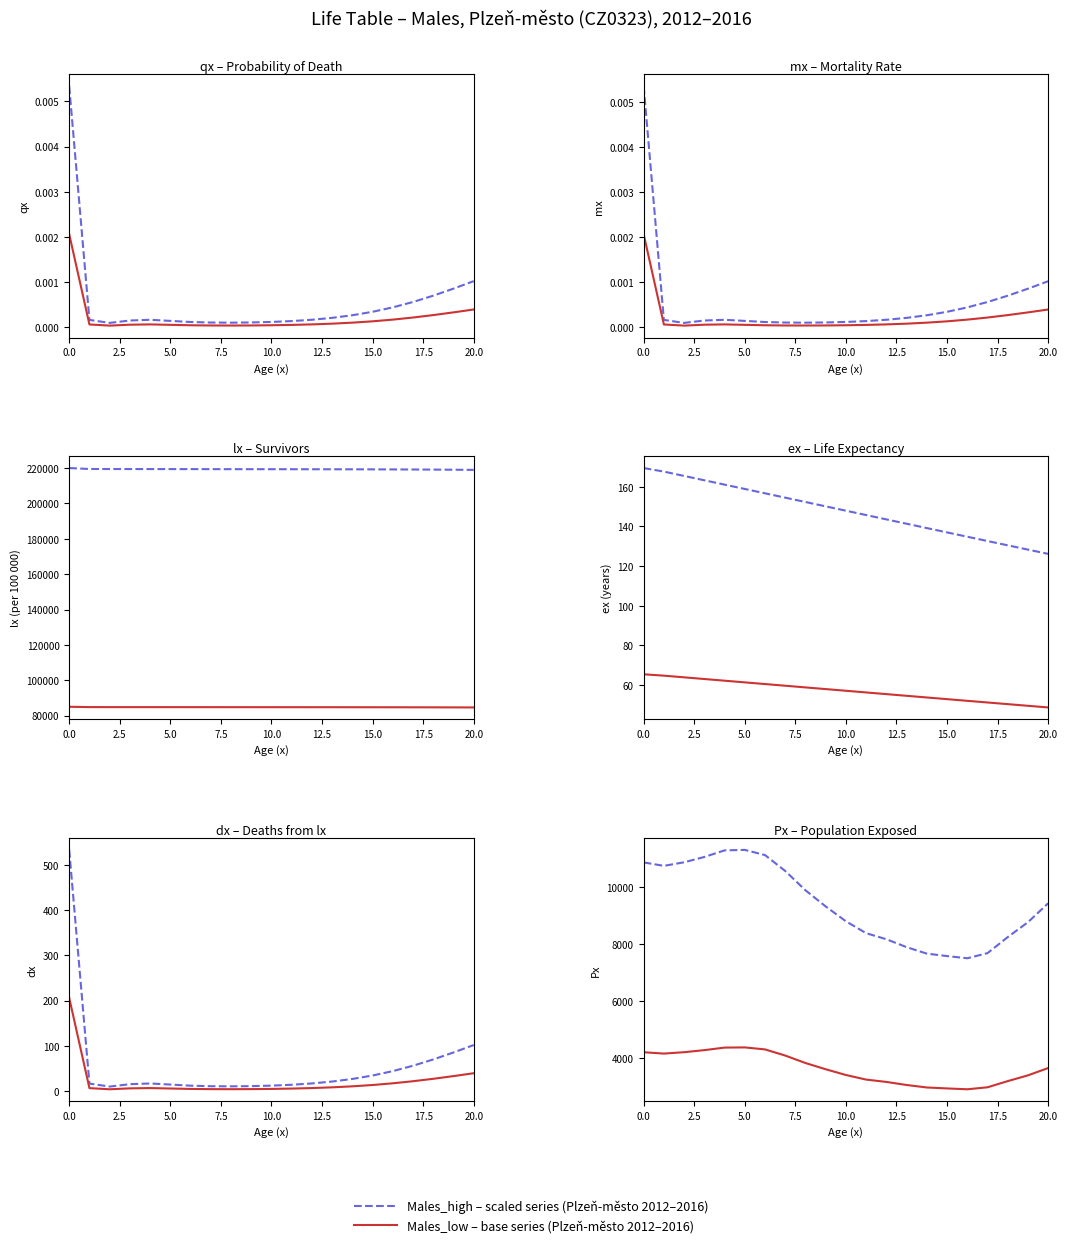

How many data points in Males_low (Plzeň-město) are less than 3599?

10